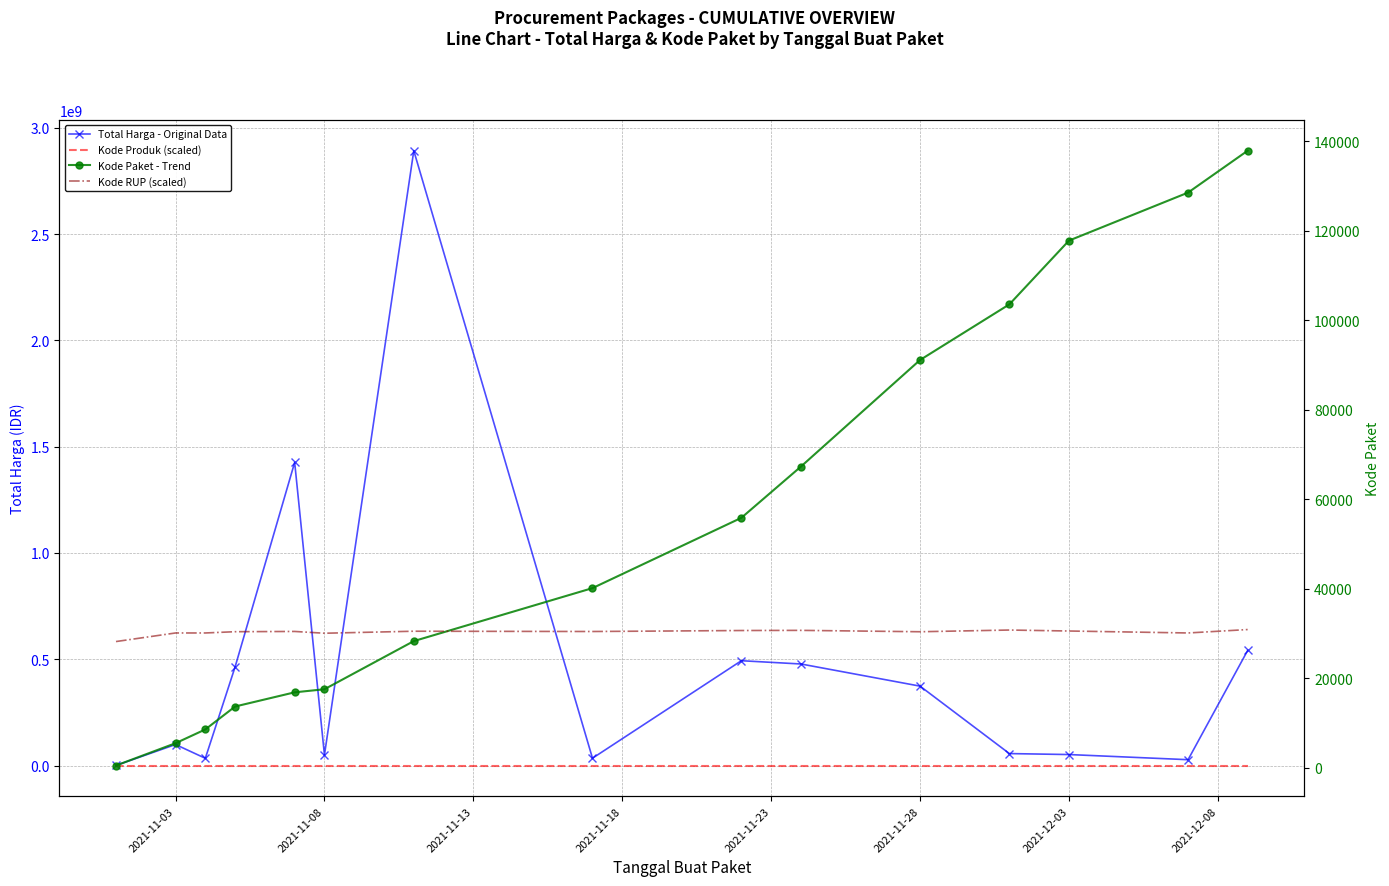

Is the value of Total Harga - Original Data at 14 greater than the value of Kode RUP (scaled) at 2021-11-08?

Yes